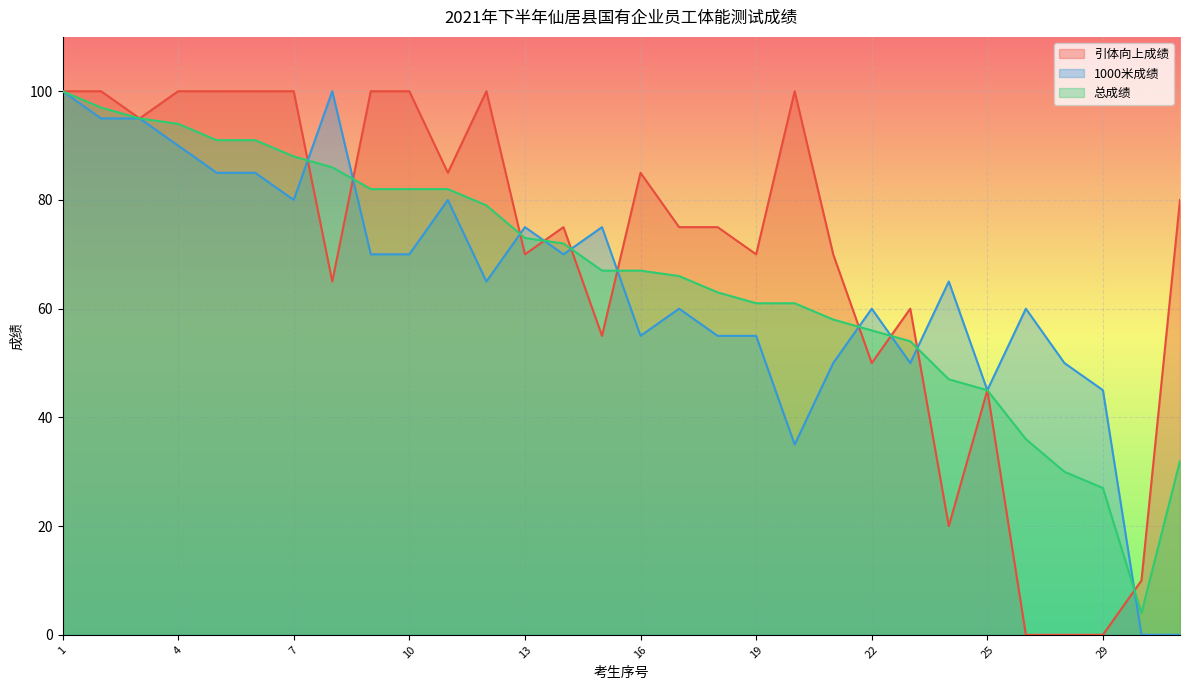

True or false: 1000米成绩 and 总成绩 intersect in this chart.

True